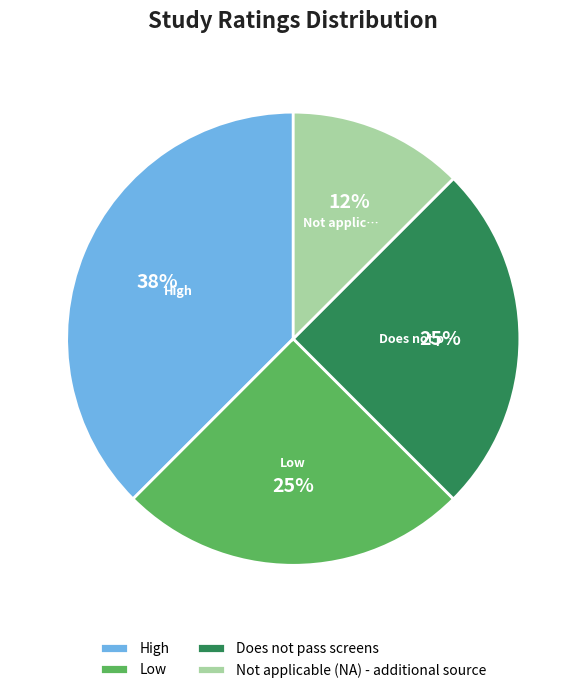

To the nearest percent, what portion does Low represent?

25%